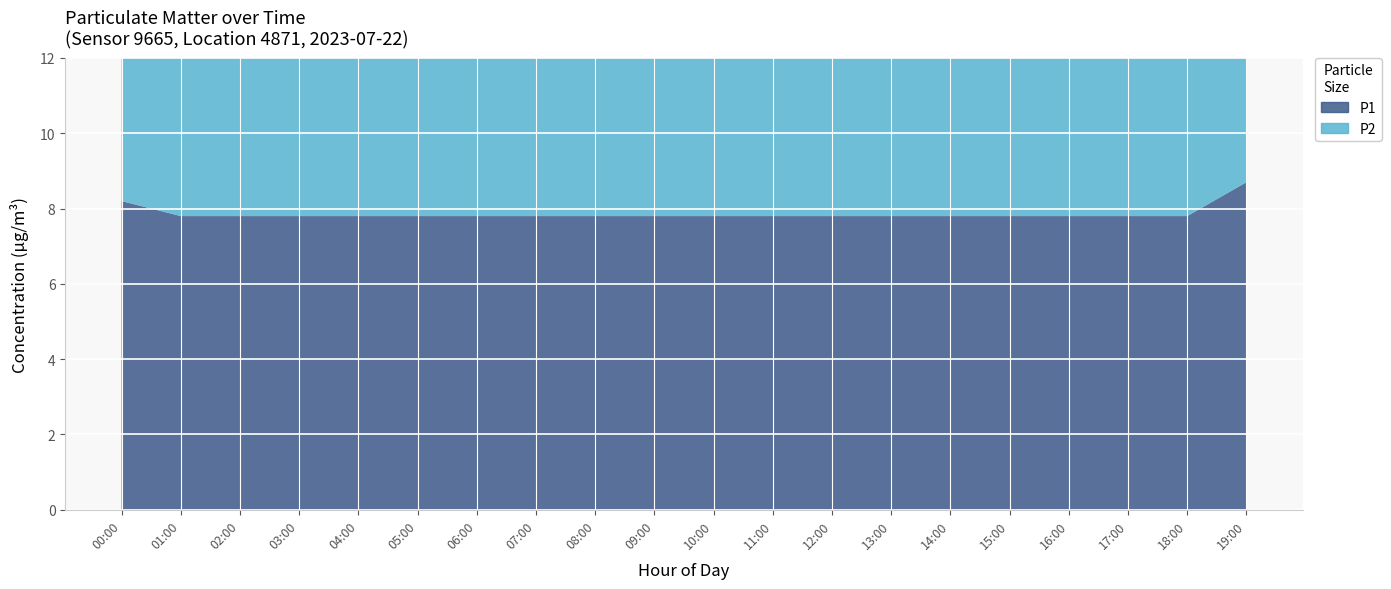

Reading left to right, extract all data points from this chart.

P1: 8.2	7.8	7.8	7.8	7.8	7.8	7.8	7.8	7.8	7.8	7.8	7.8	7.8	7.8	7.8	7.8	7.8	7.8	7.8	8.7
P2: 7.5	7.2	7.2	7.2	7.2	7.2	7.2	7.2	7.2	7.2	7.2	7.2	7.2	7.2	7.2	7.2	7.2	7.2	7.2	8.0